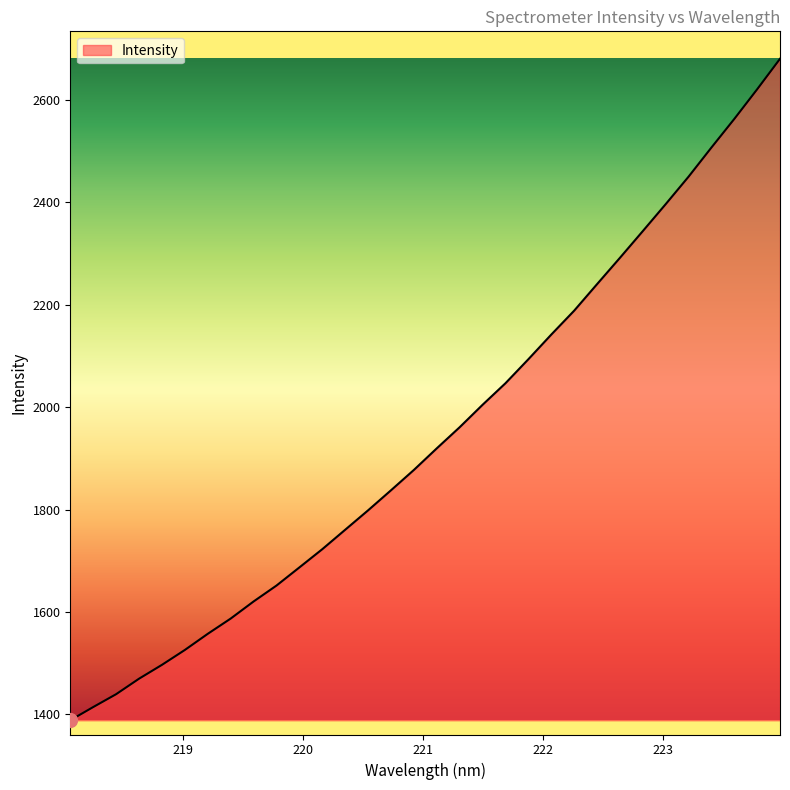

What is the maximum value shown in the chart?

2680.4